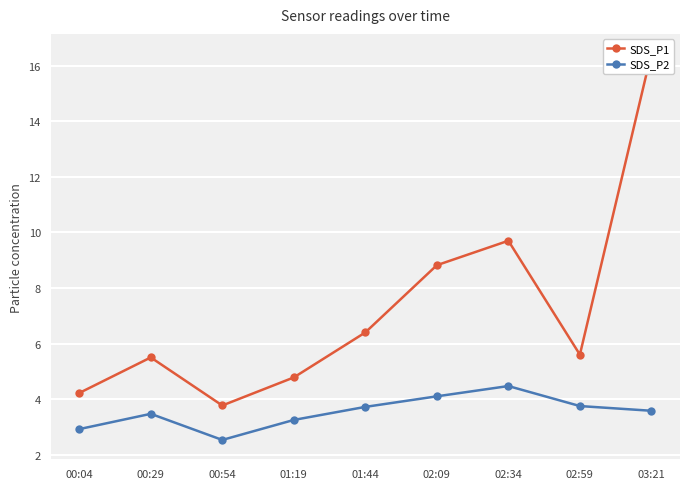

At which label does SDS_P1 reach its peak?

03:21